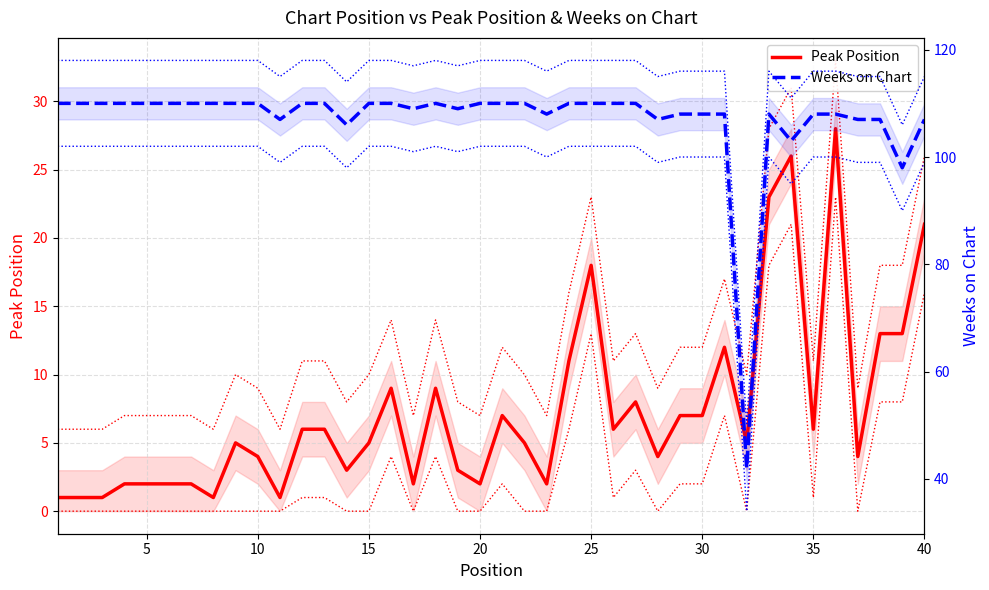

What is the maximum value shown in the chart?

110